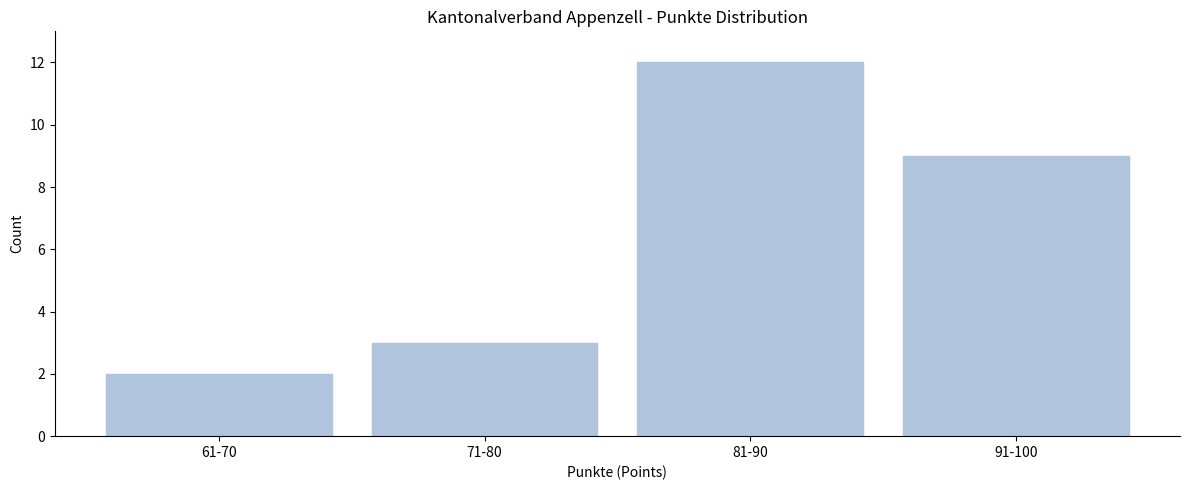

Reading left to right, list all the values displayed in this chart.

2	3	12	9